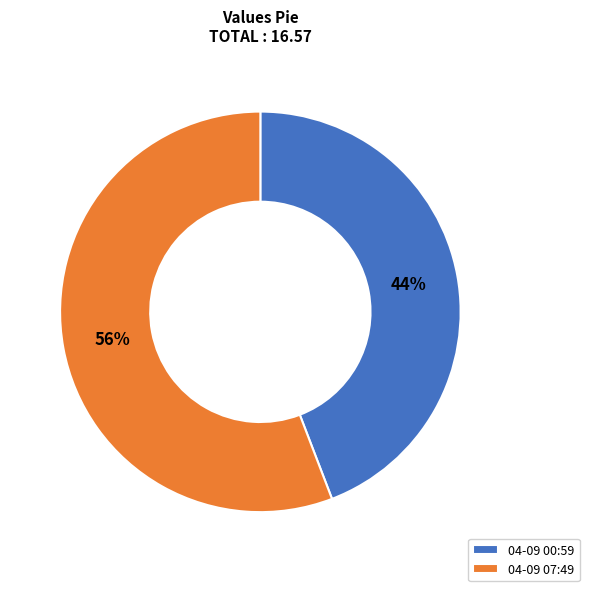

What is the ratio of the value at 04-09 00:59 to the value at 04-09 07:49?

0.8